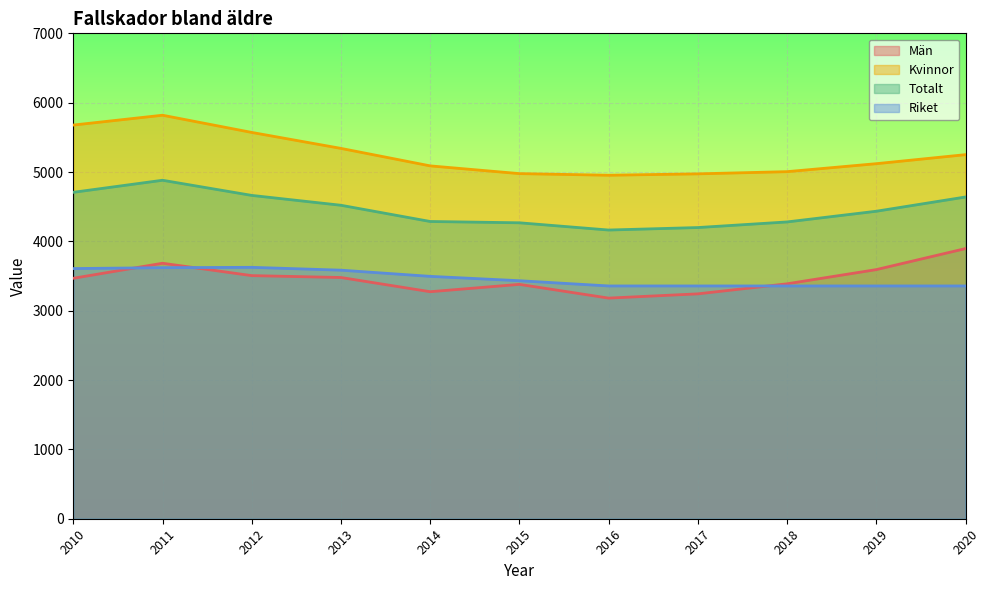

True or false: Totalt has more than 1 points higher than both neighbors.

False